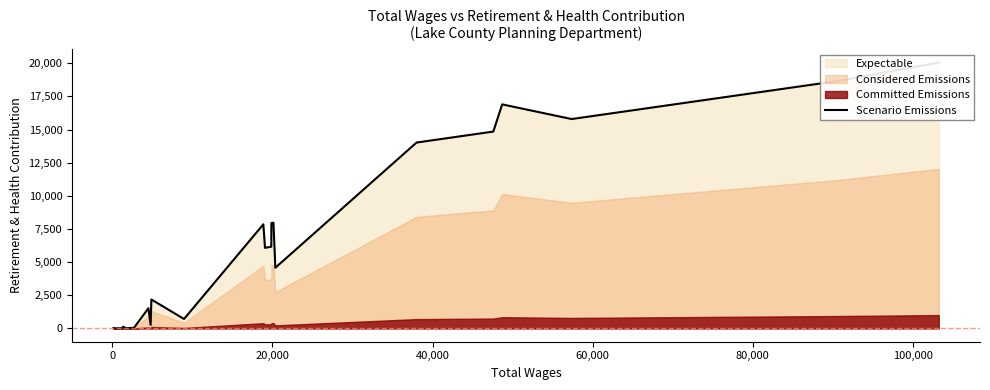

What is the average value?

6077